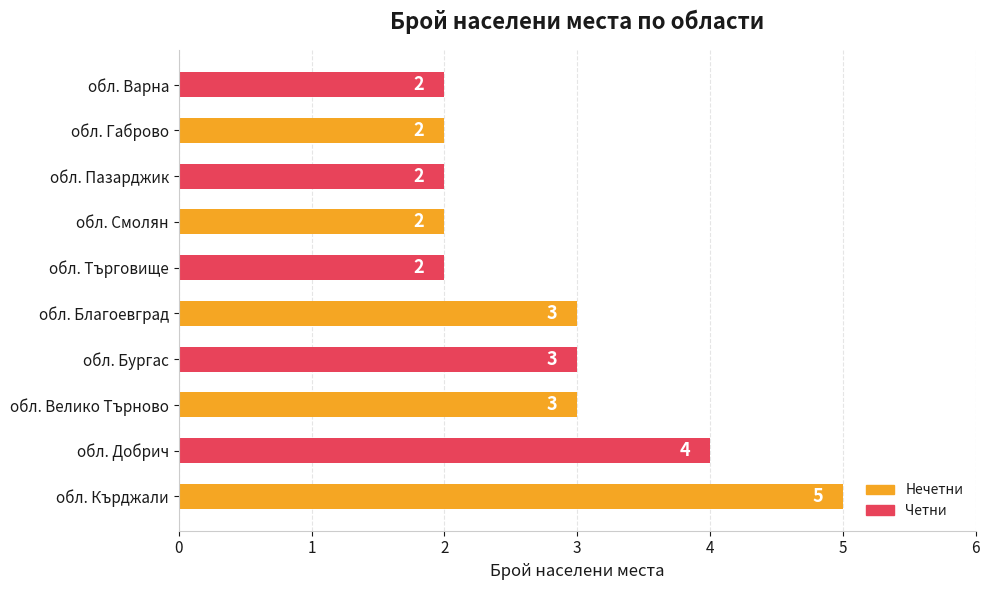

Count the values in the range 2 to 3.

8